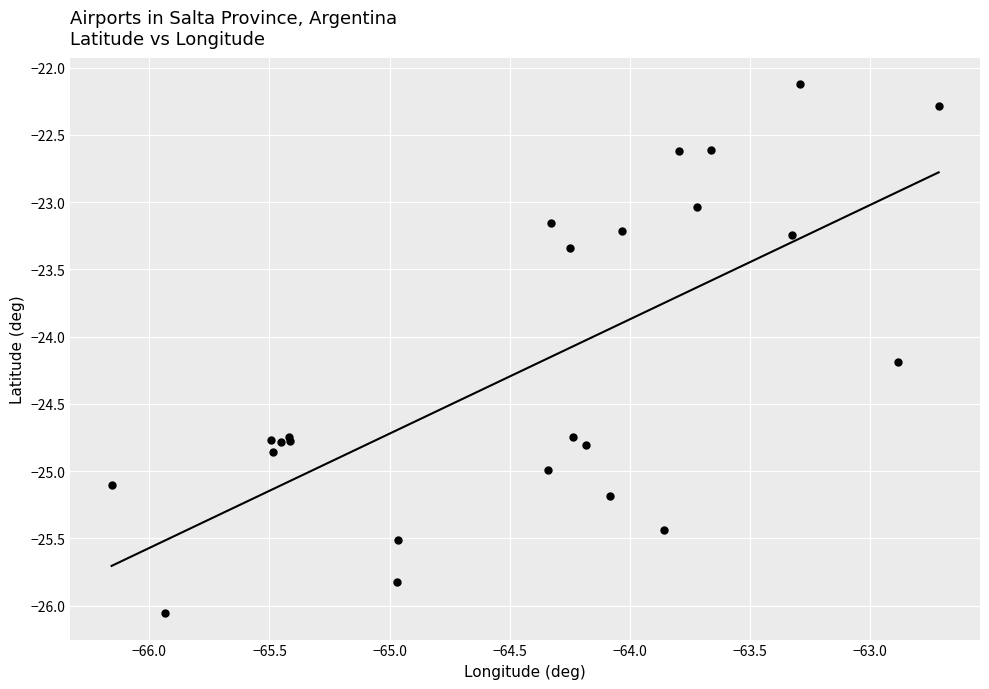

What Y value in the scatter plot is closest to -24?

-24.2